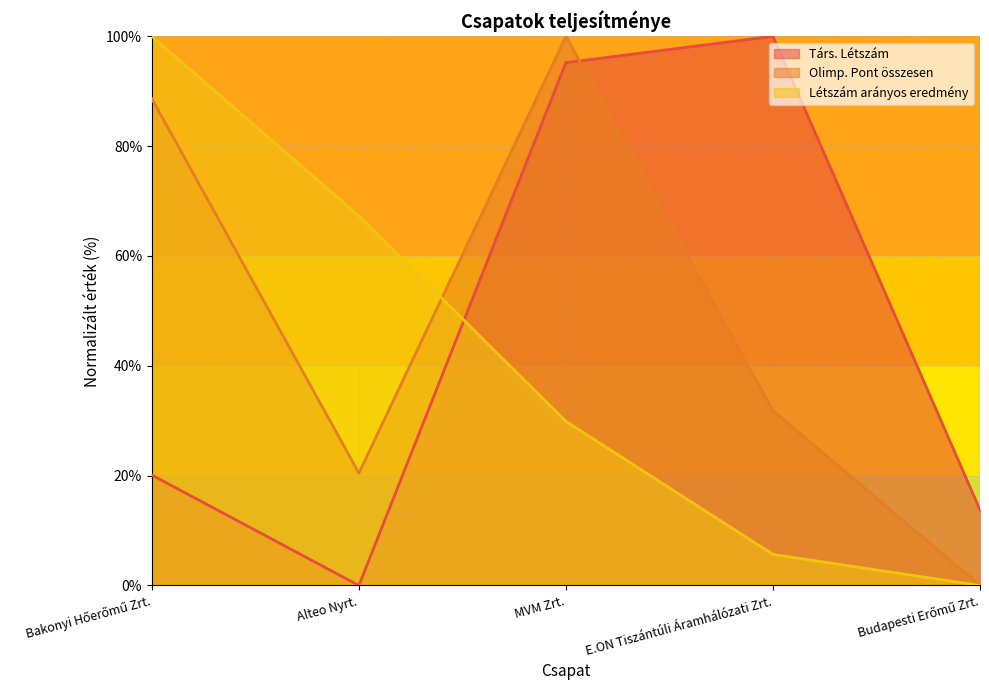

Which has a higher value, E.ON Tiszántúli Áramhálózati Zrt. or MVM Zrt.?

E.ON Tiszántúli Áramhálózati Zrt.